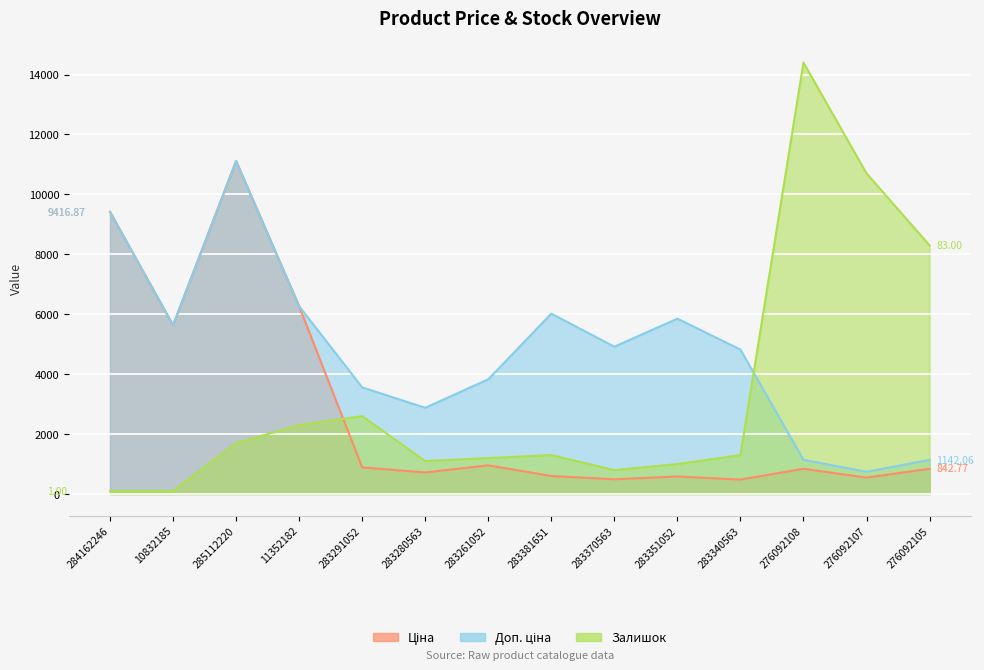

Is it true that Доп. ціна equals 2878.5 at 283280563?

True